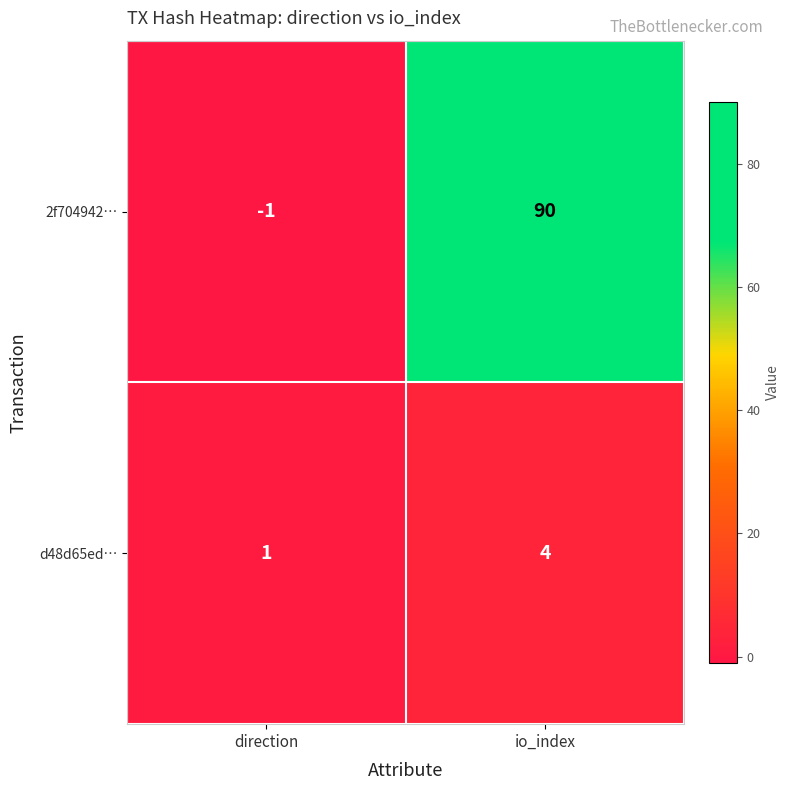

What is the greatest value displayed?

90